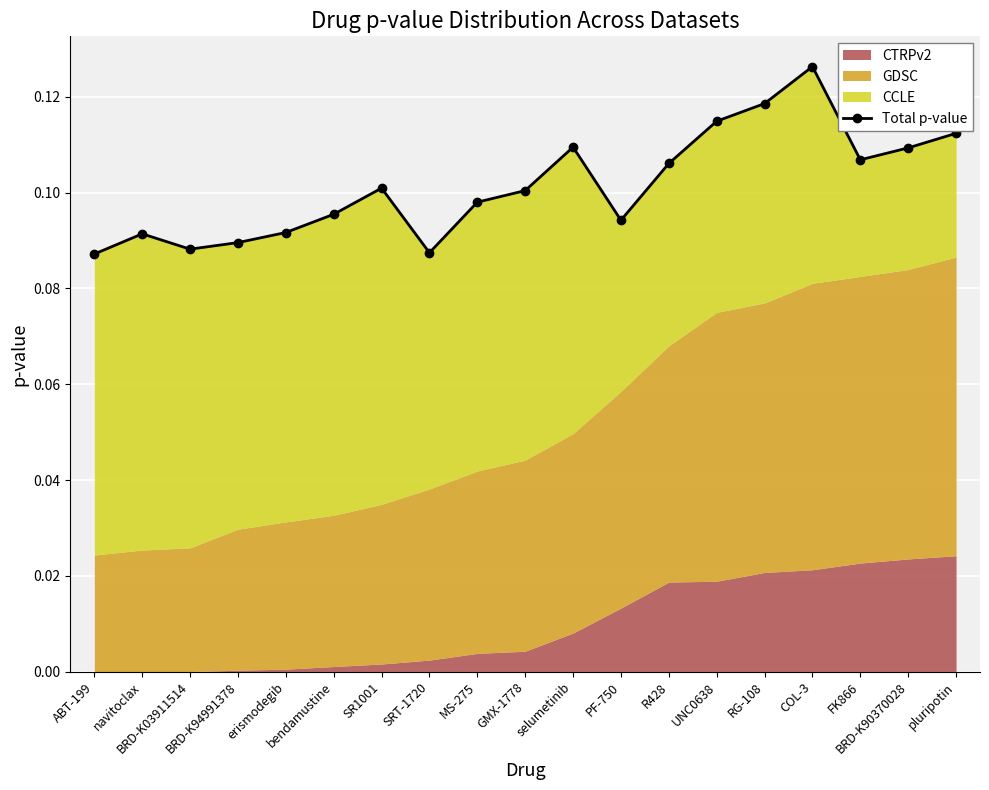

What is the label of the 19th point from the left?

pluripotin